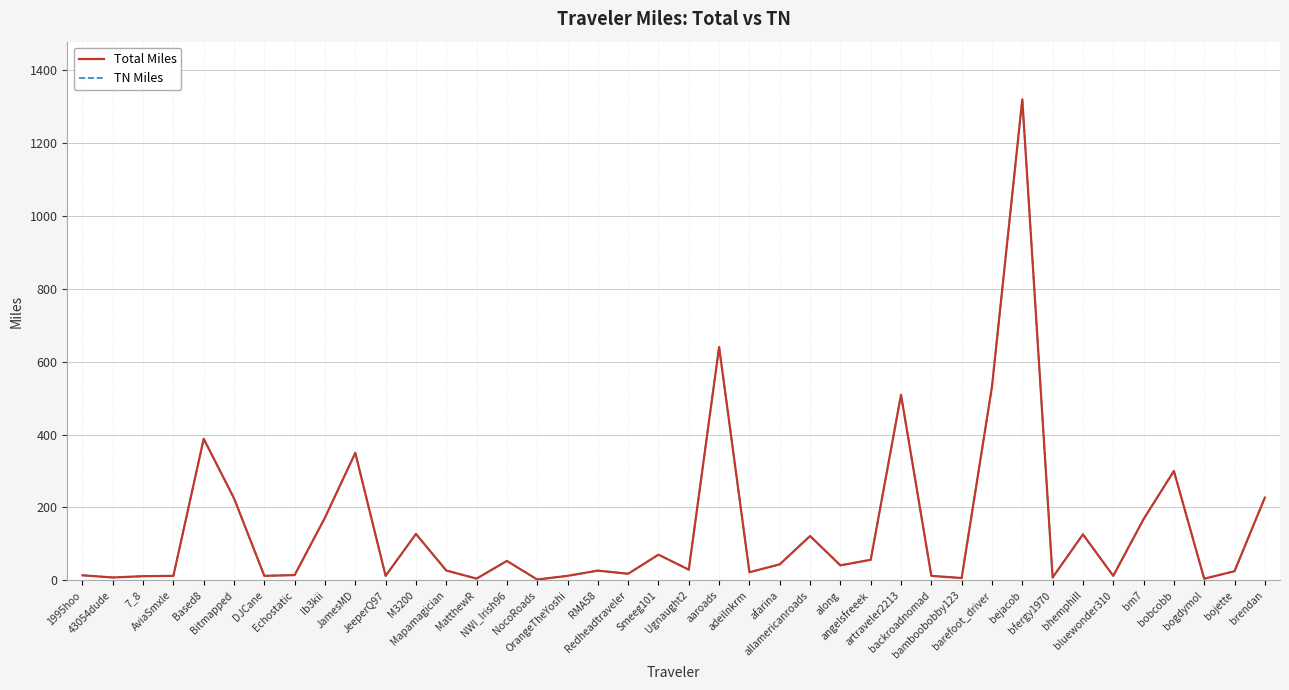

What is the maximum value shown in the chart?

1320.1